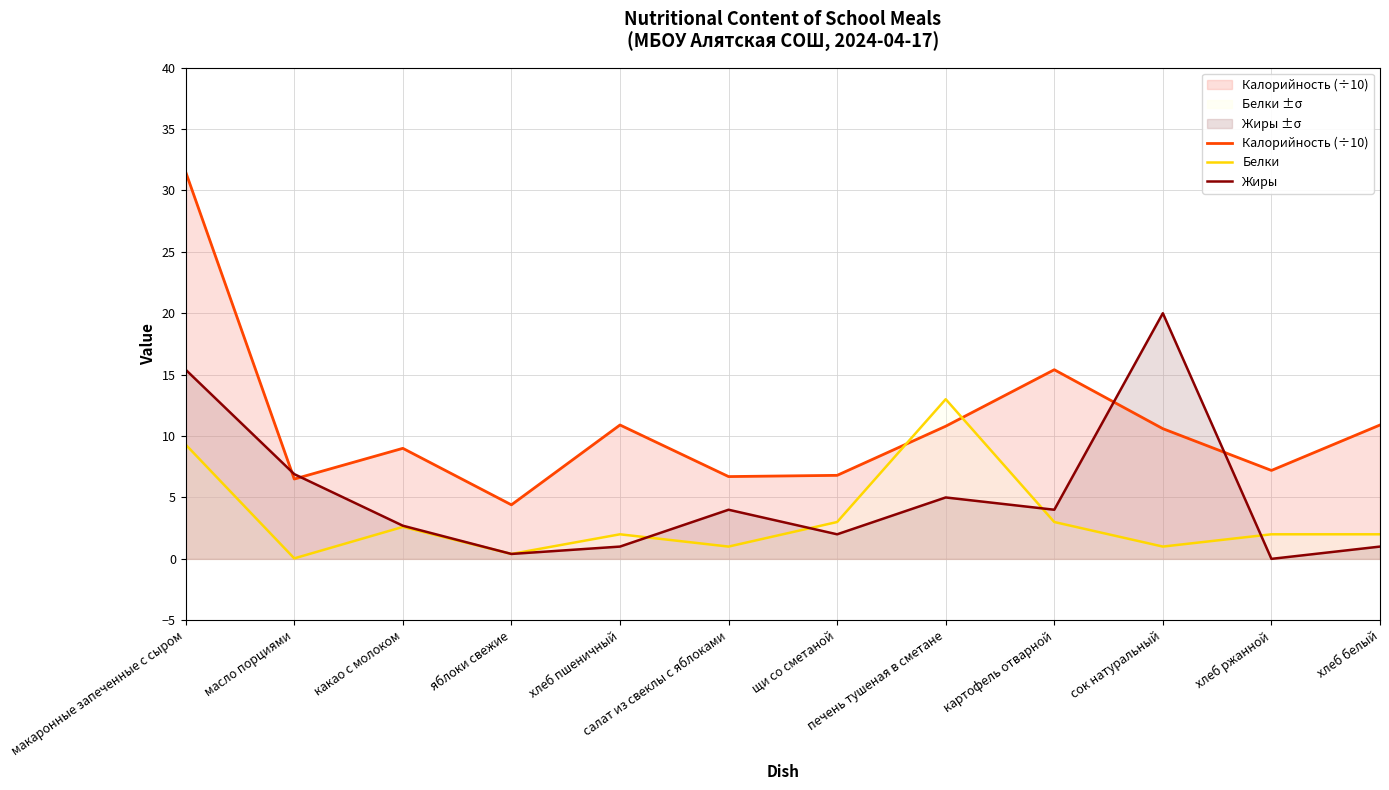

Which has a higher value, хлеб пшеничный or макаронные запеченные с сыром?

макаронные запеченные с сыром